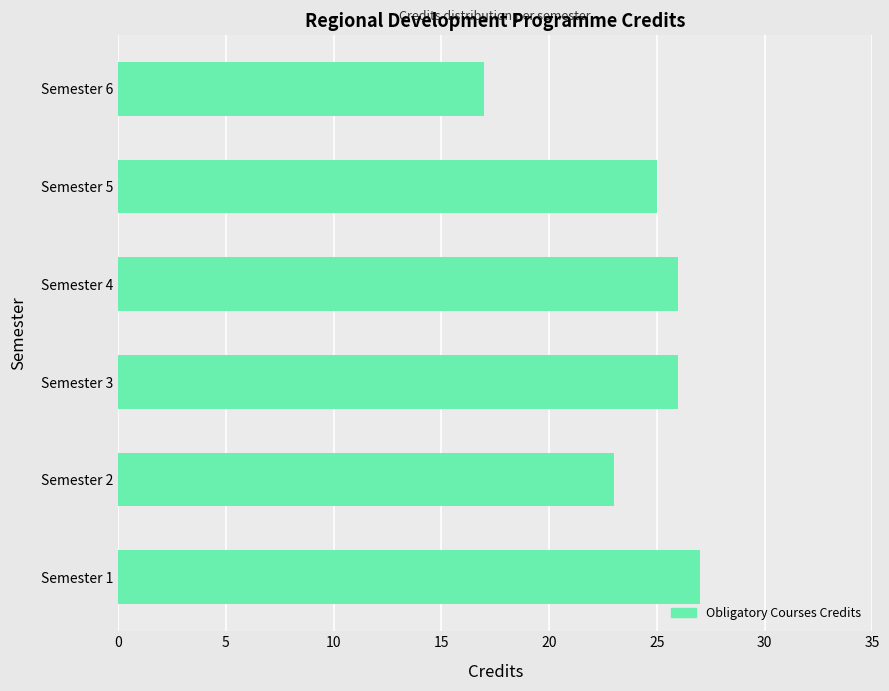

Approximately how many times larger is the value at Semester 5 compared to Semester 1?

0.9